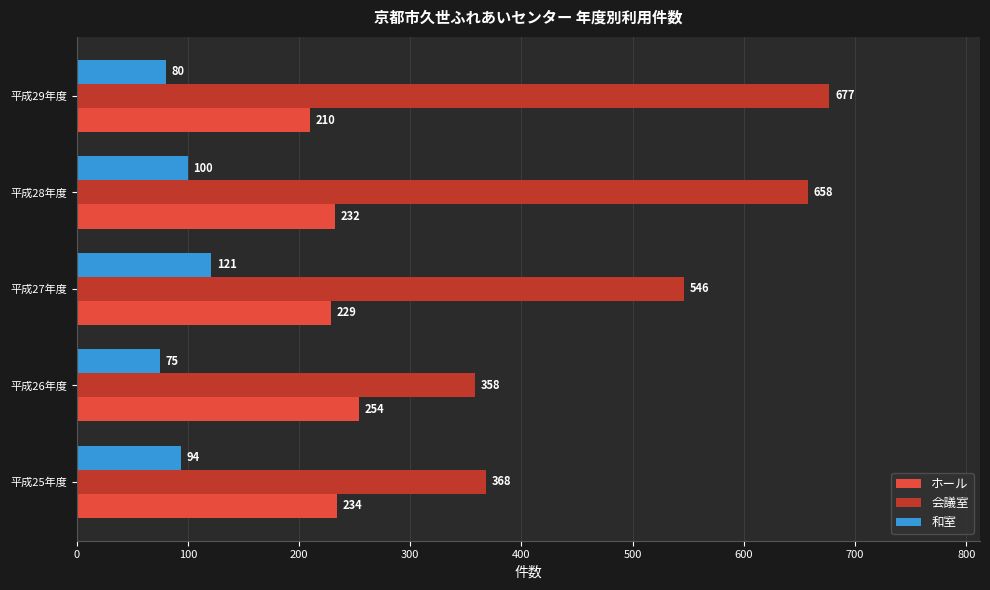

How many series are shown in this chart?

3